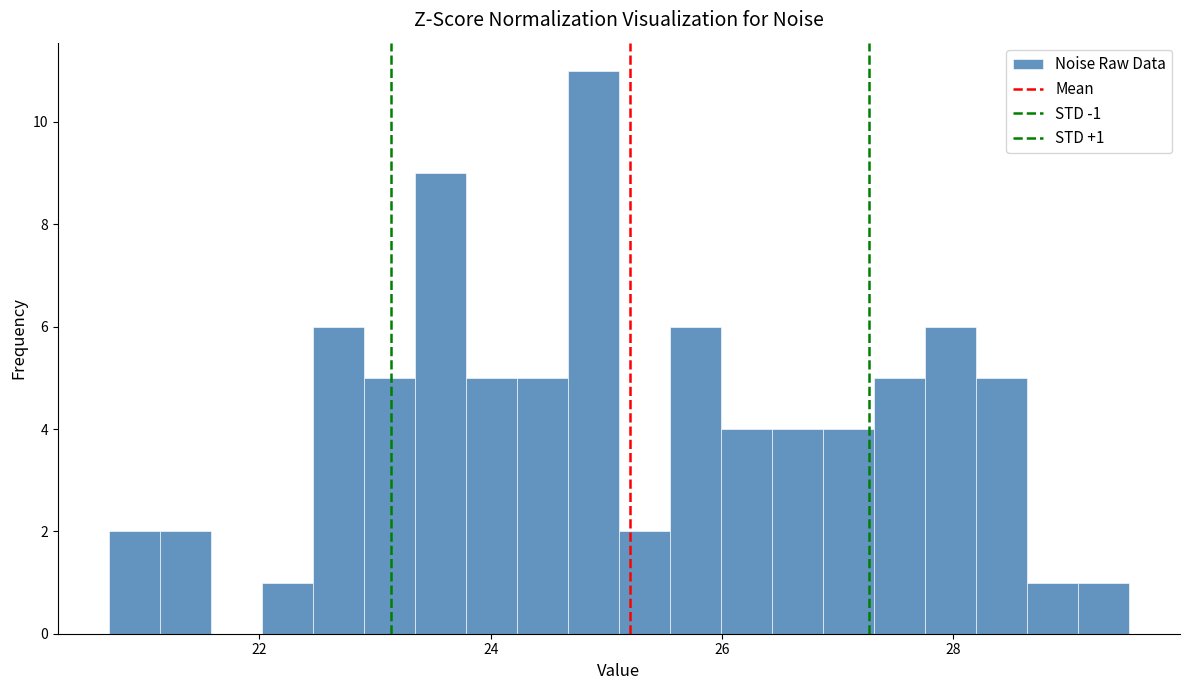

Around what value on the x-axis is the tallest bar? Give the approximate position of its centre, as read against the axis.

24.8